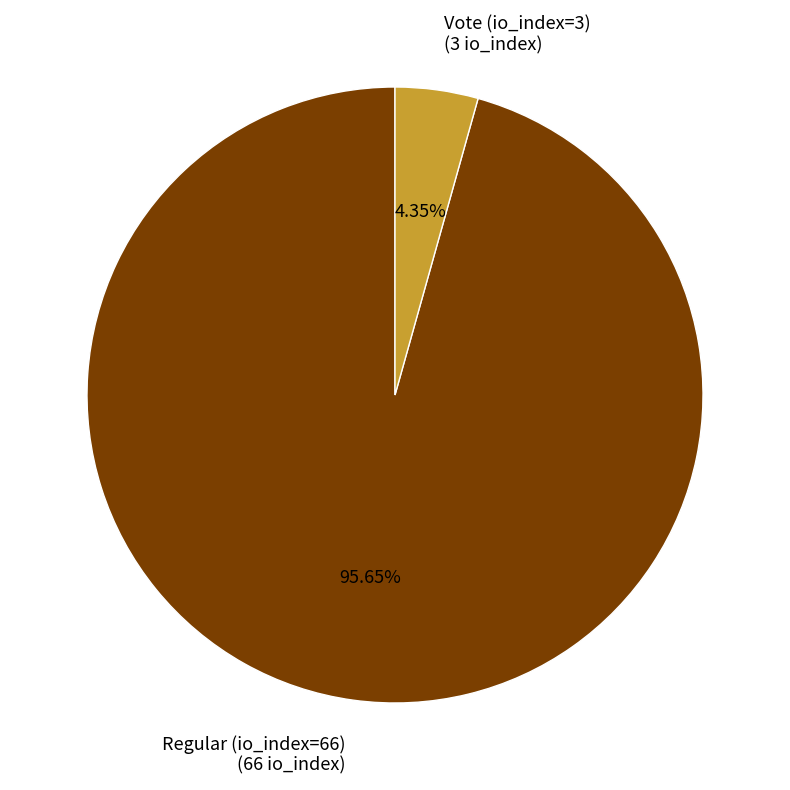

What is the ratio of the value at Regular (io_index=66) (66 io_index) to the value at Vote (io_index=3) (3 io_index)?

22.0